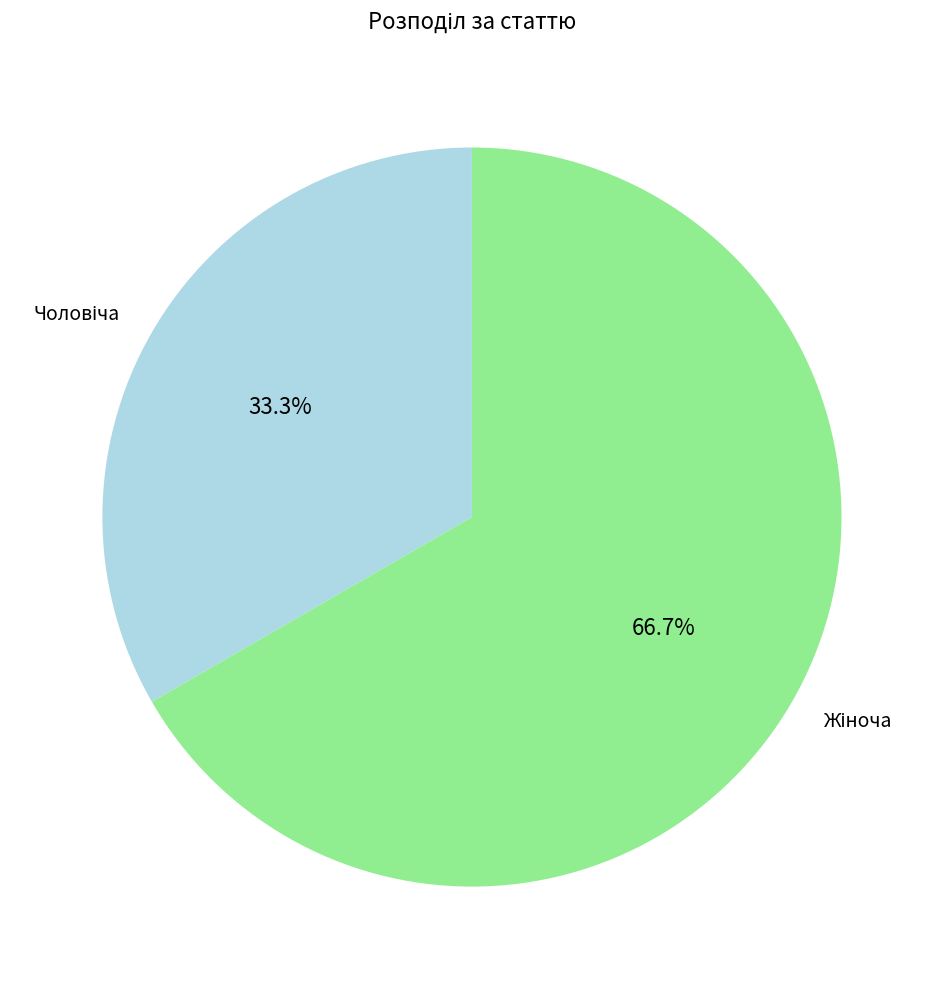

Does any single category account for the majority?

Yes